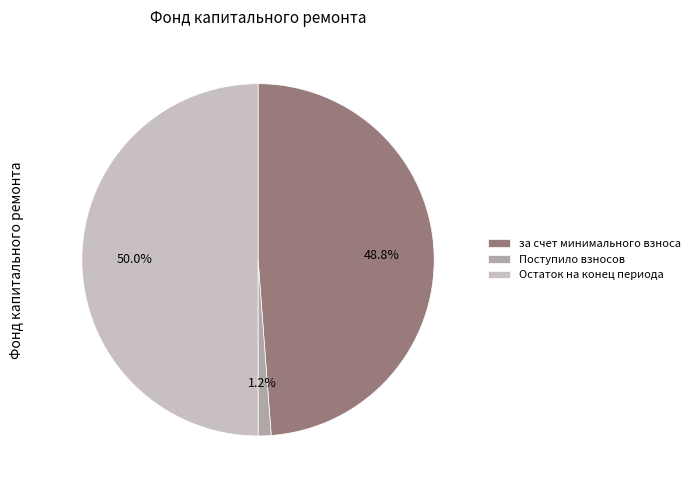

Which slice is the largest?

Остаток на конец периода